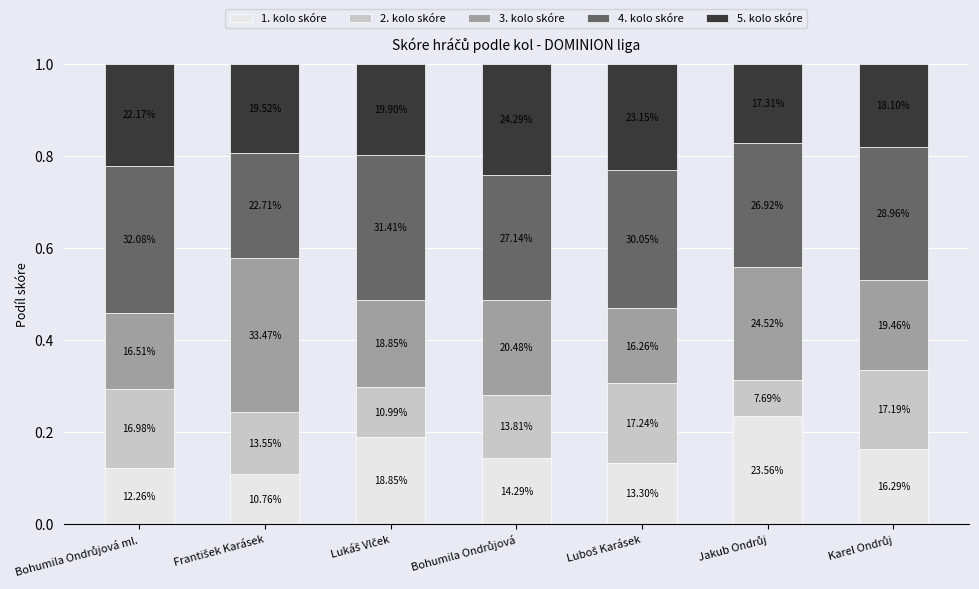

Between Bohumila Ondrůjová ml. and Bohumila Ondrůjová, which series saw the biggest shift?

4. kolo skóre